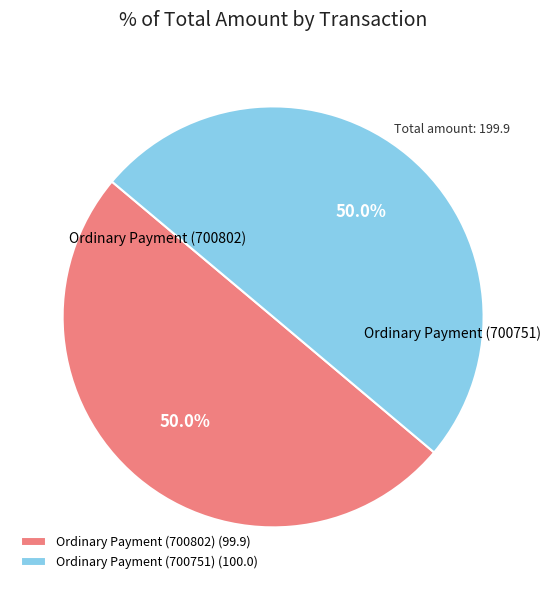

What percentage is NOT represented by Ordinary Payment (700802)?

50.0%